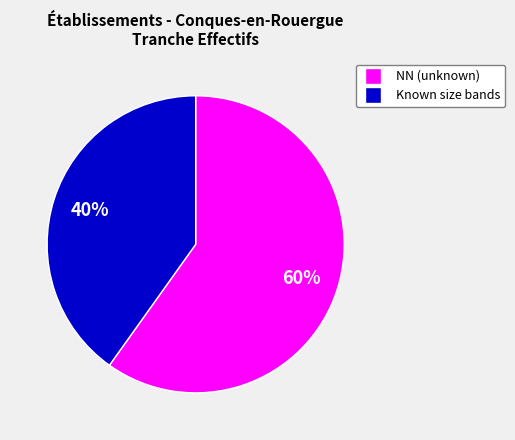

How many slices are in this pie chart?

2